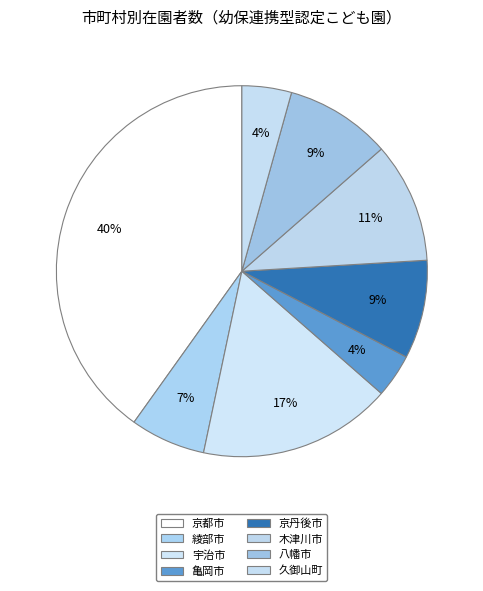

Count the number of slices in the pie.

8